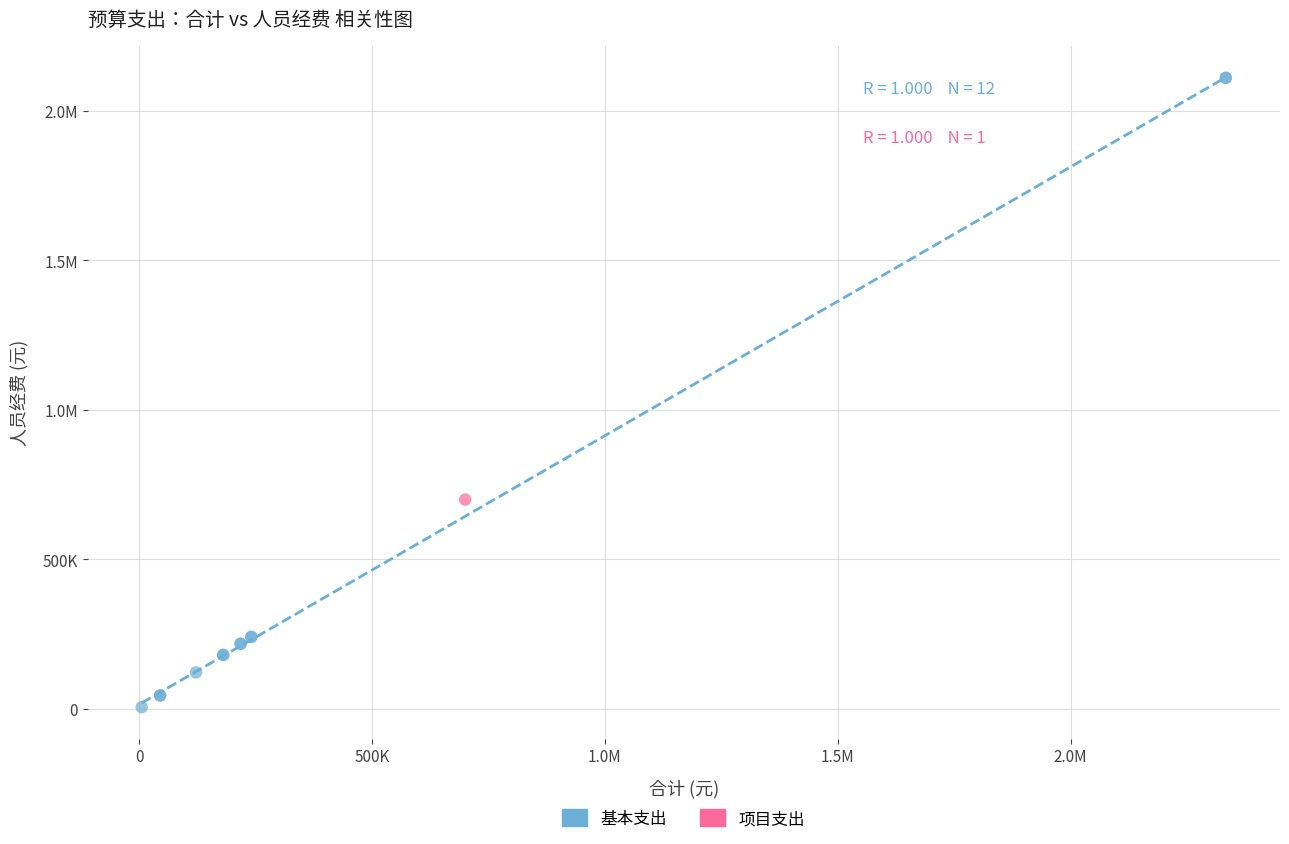

What are all the series names shown in the legend?

基本支出, 项目支出